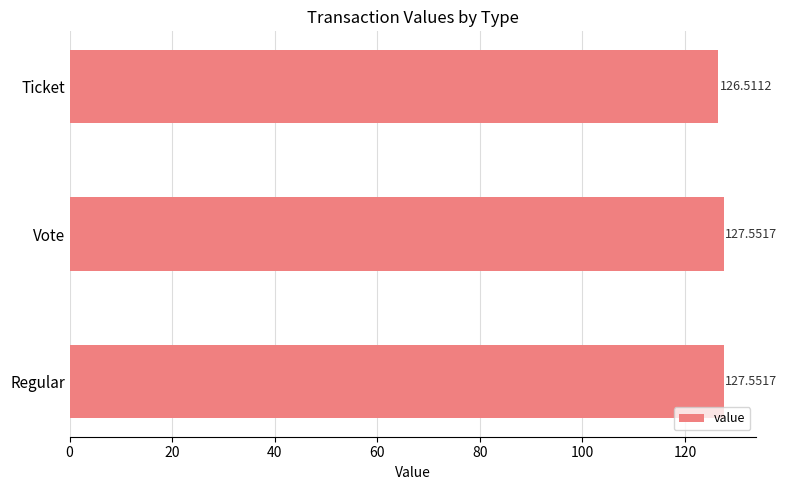

How many values are between 126 and 127?

1